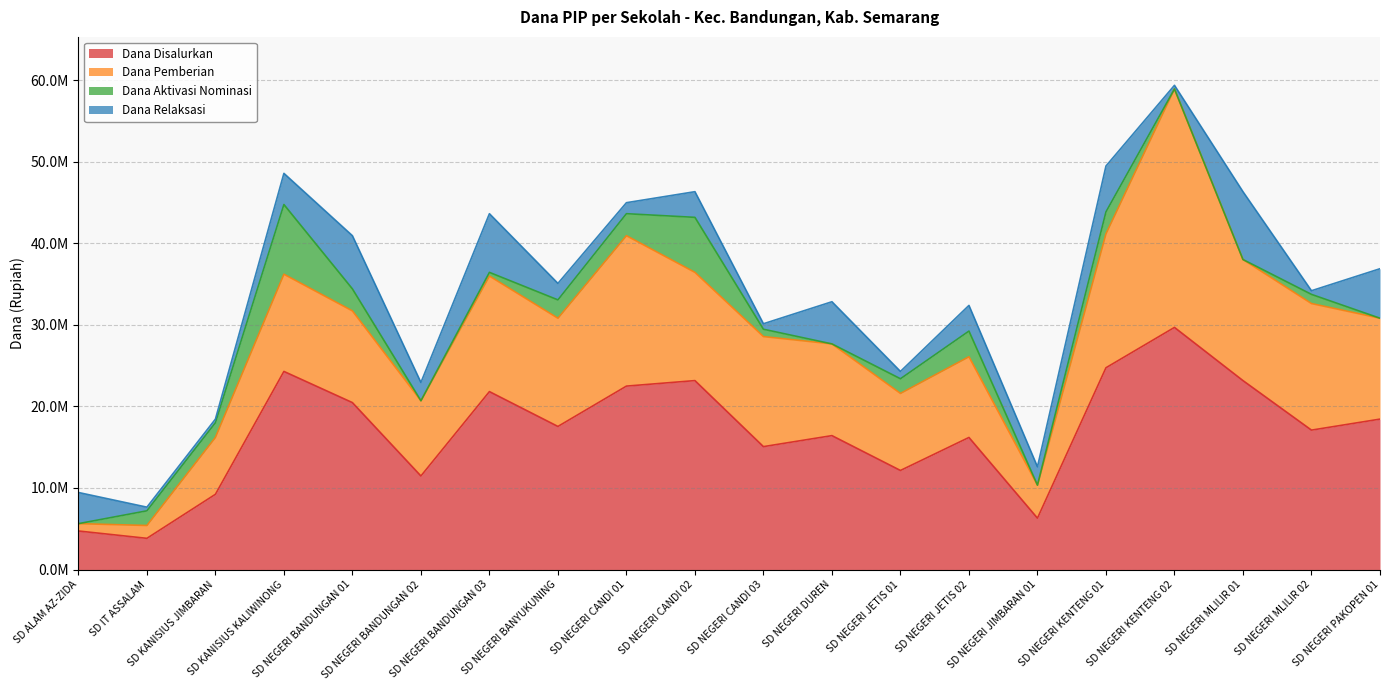

What is the value of the Dana Disalurkan point at the 11th from the left?

15075000